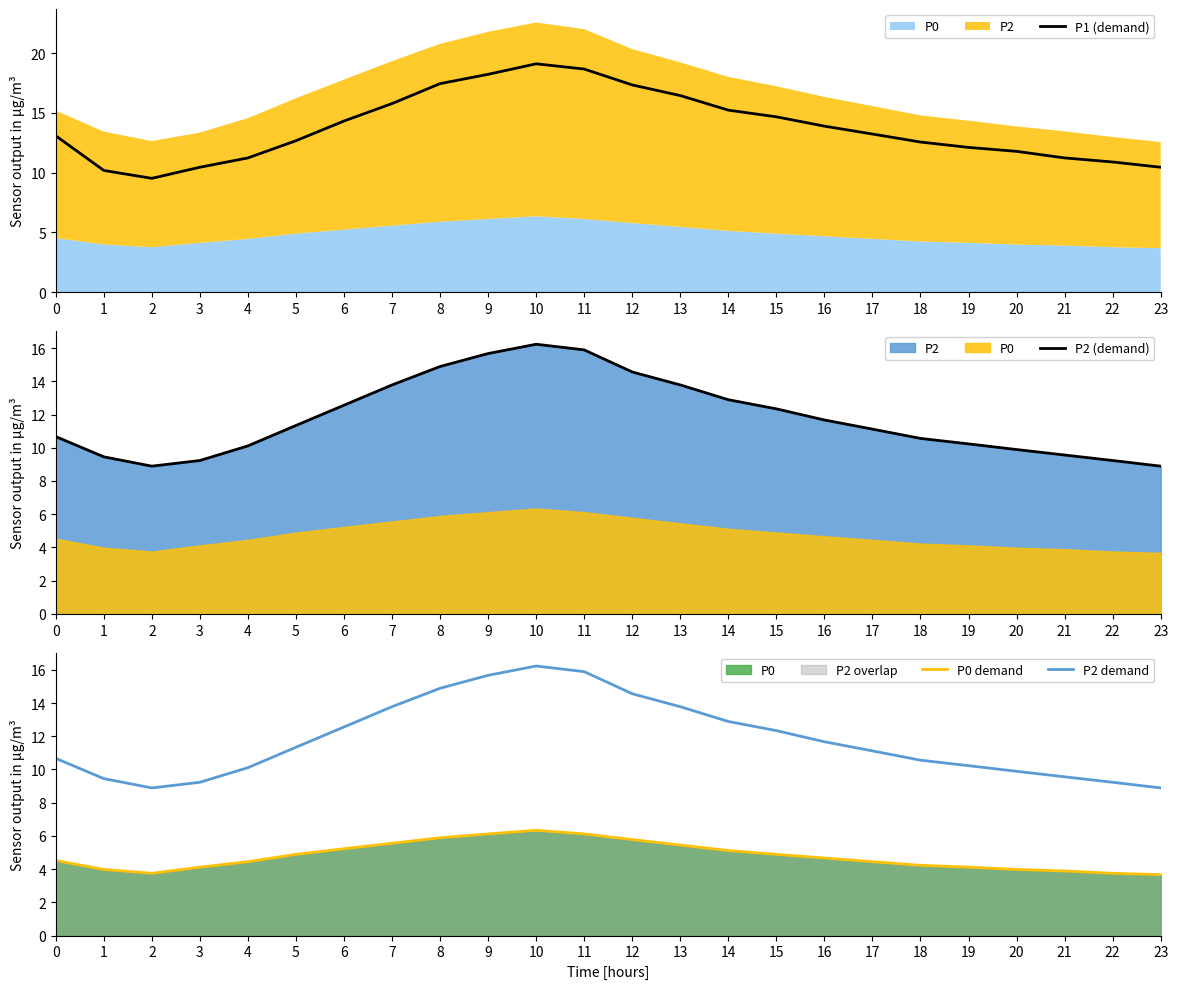

Which series has the largest total across all categories?

P1 (demand)